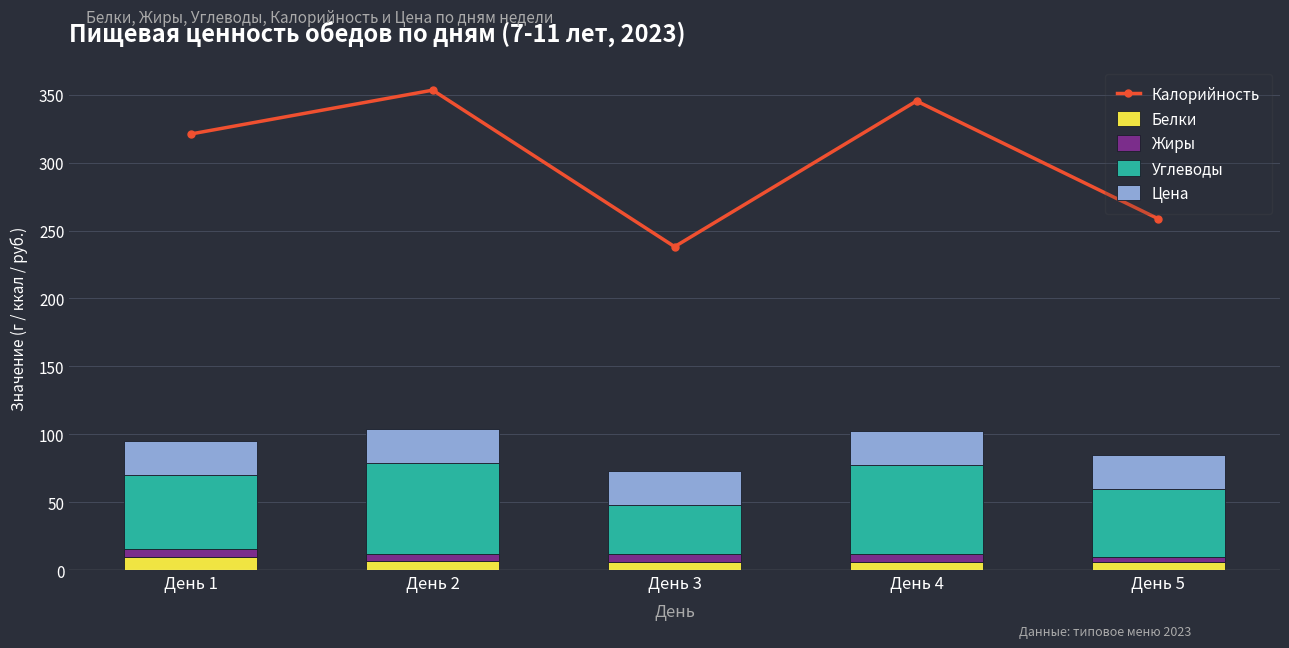

What is the value of the Цена bar at the 5th from the left?

25.0